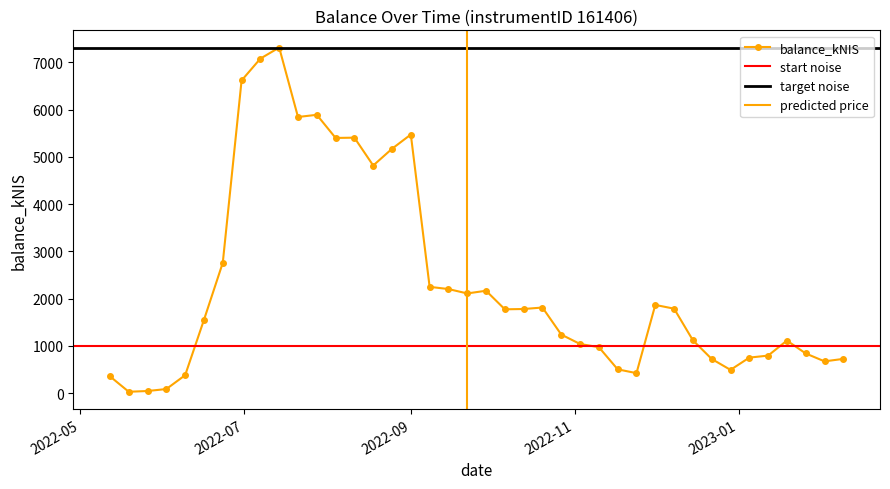

How many lines are shown in the chart?

1